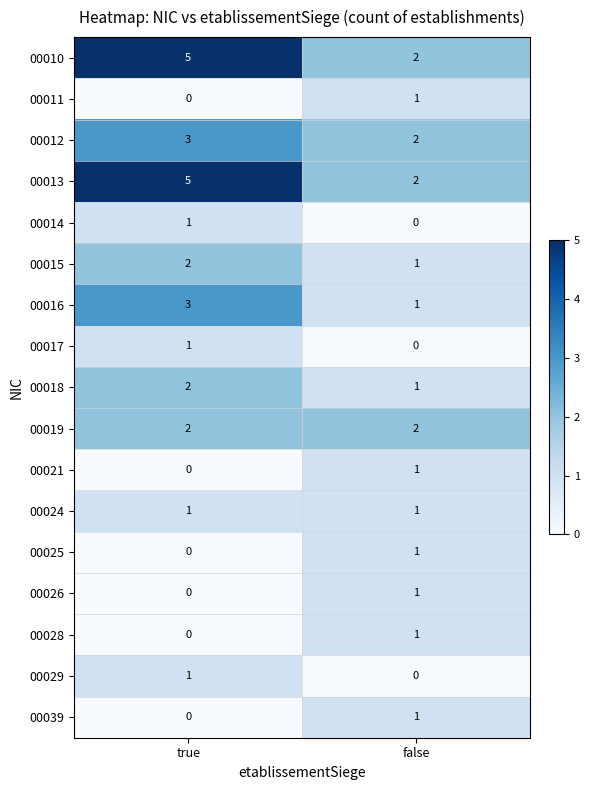

Is it true that 00011 equals 1 at false?

True